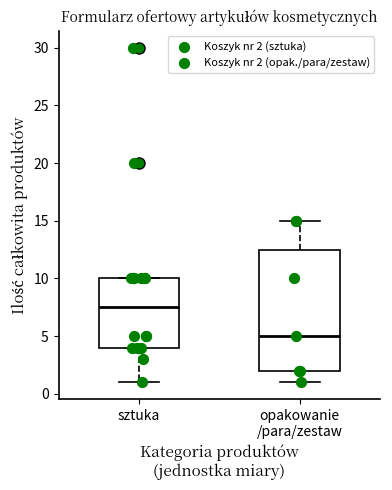

Reading left to right, transcribe this box plot: for each box, give where its median line is, the range the box spans, and where its two whiskers end, as read against the y-axis. The values are not printed on the chart, so give them approximately, as read against the axis.

sztuka: median 7.5, box 4.0 to 10.0, whiskers 1.0 to 10.0
opakowanie /para/zestaw: median 5.0, box 2.0 to 12.5, whiskers 1.0 to 15.0